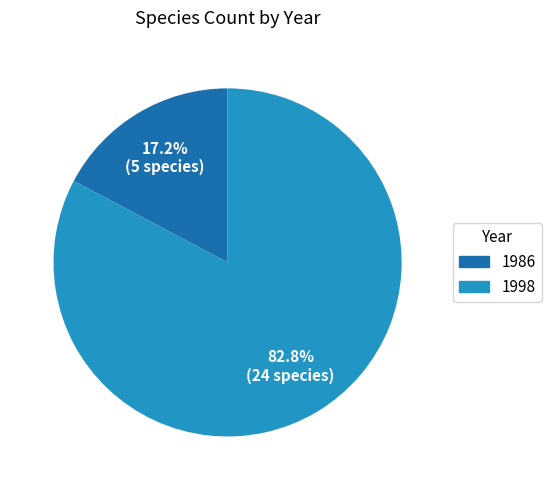

What portion of the pie excludes 1986?

82.8%